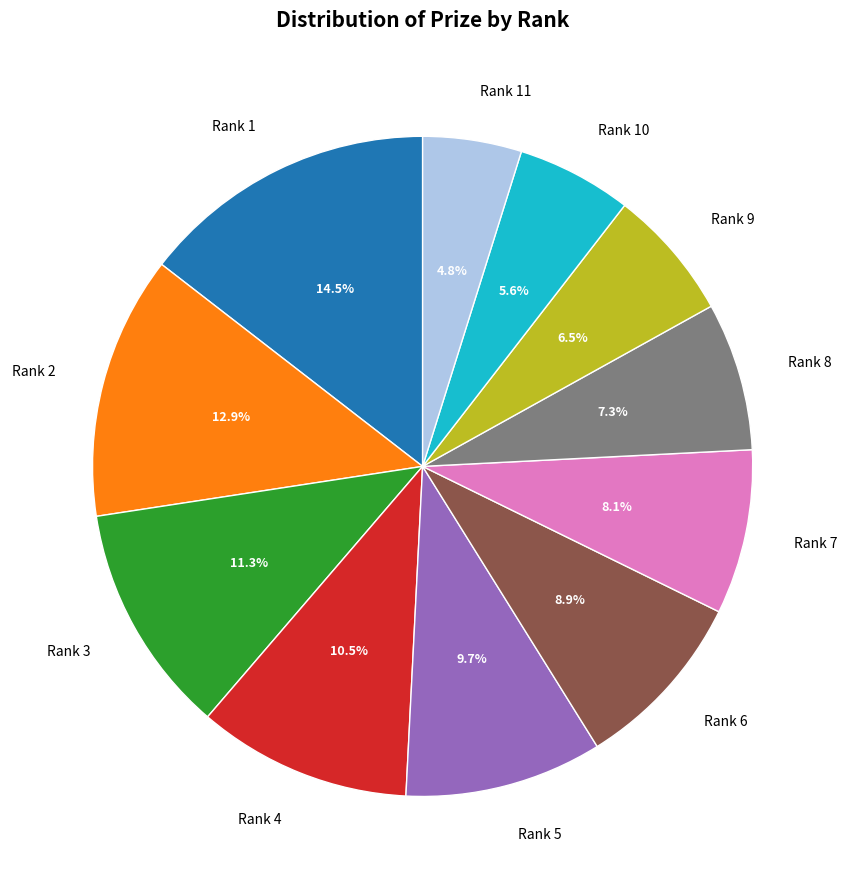

Is Rank 7 the majority of the pie?

No